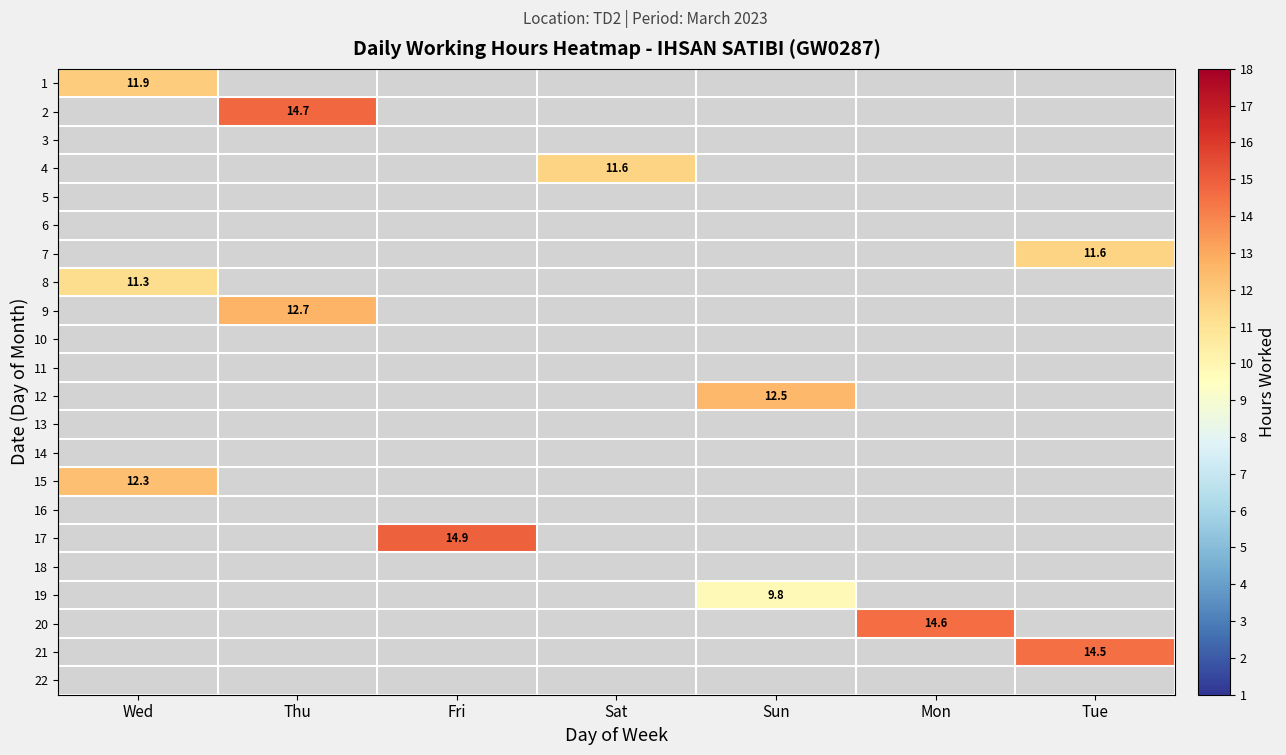

Which label corresponds to the largest value in the chart?

Fri